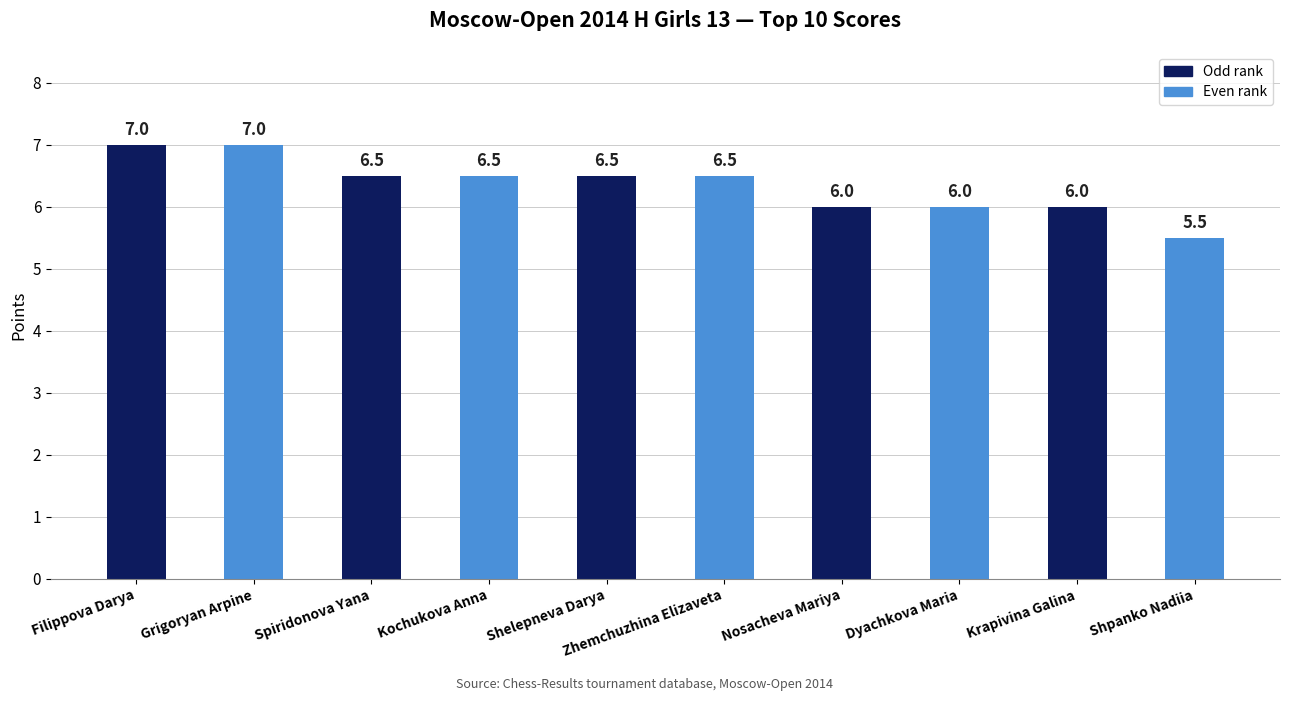

What is the greatest value displayed?

7.0